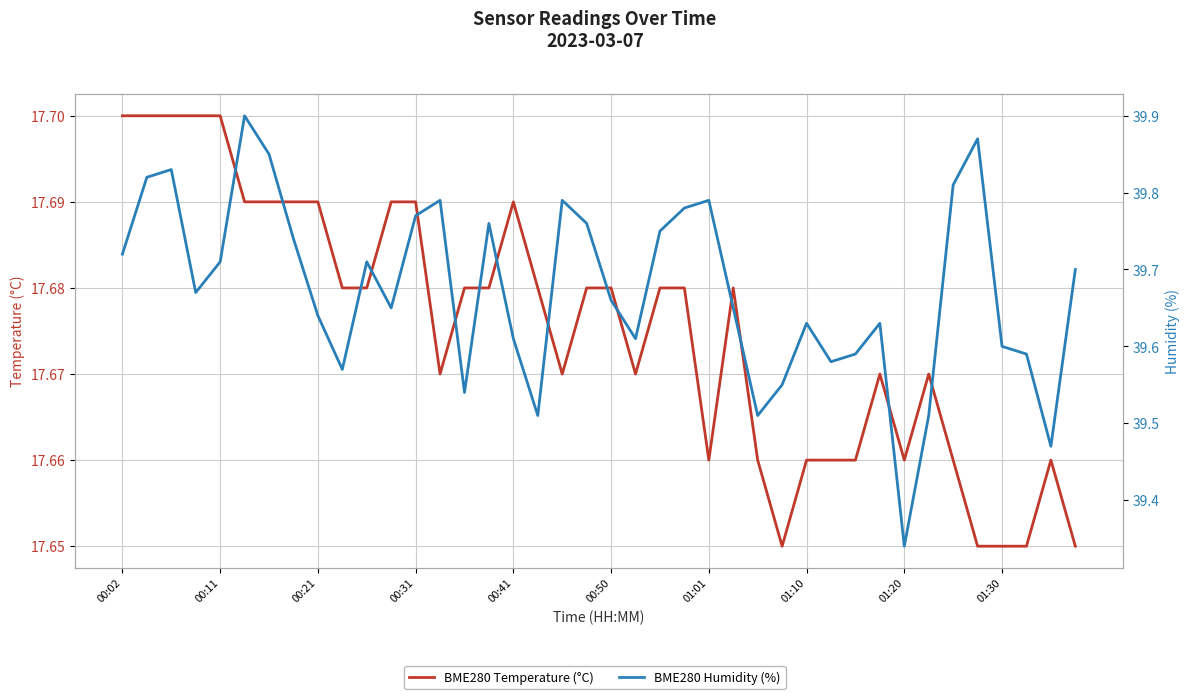

Between 00:21 and 16, which is larger?

00:21